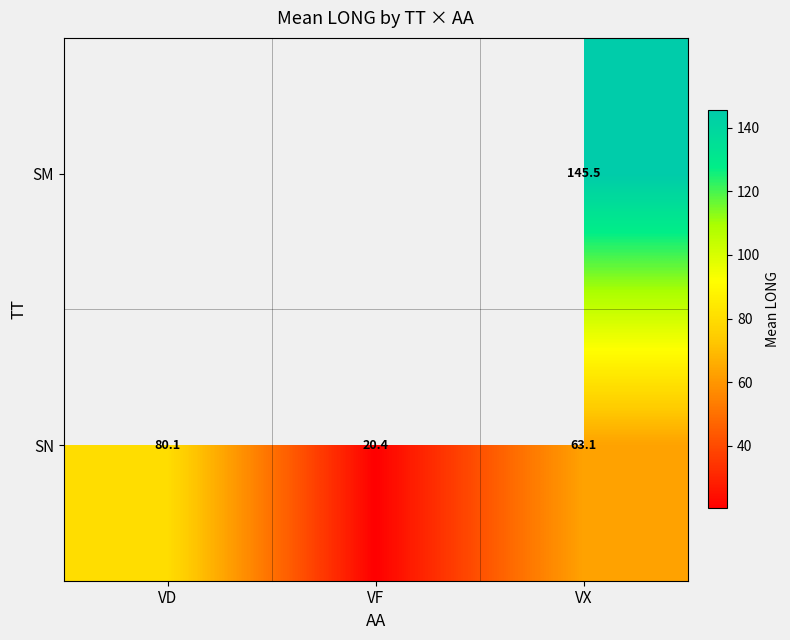

At VX, list the series in order from largest to smallest.

SM, SN